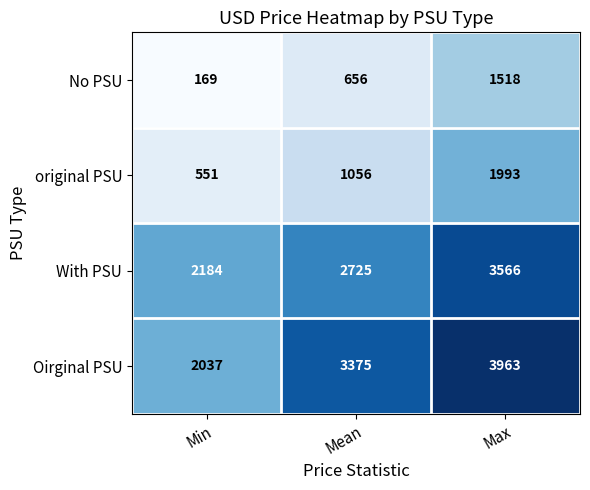

What is the greatest value displayed?

3963